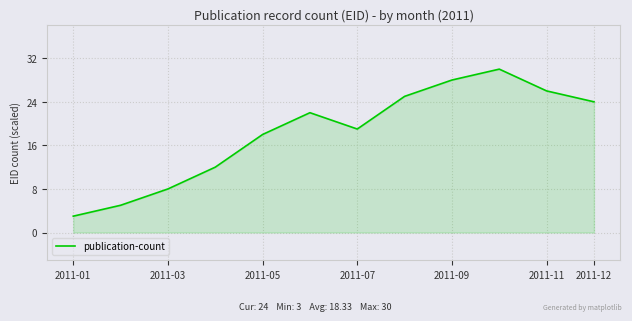

What is the difference between the maximum and minimum values?

27